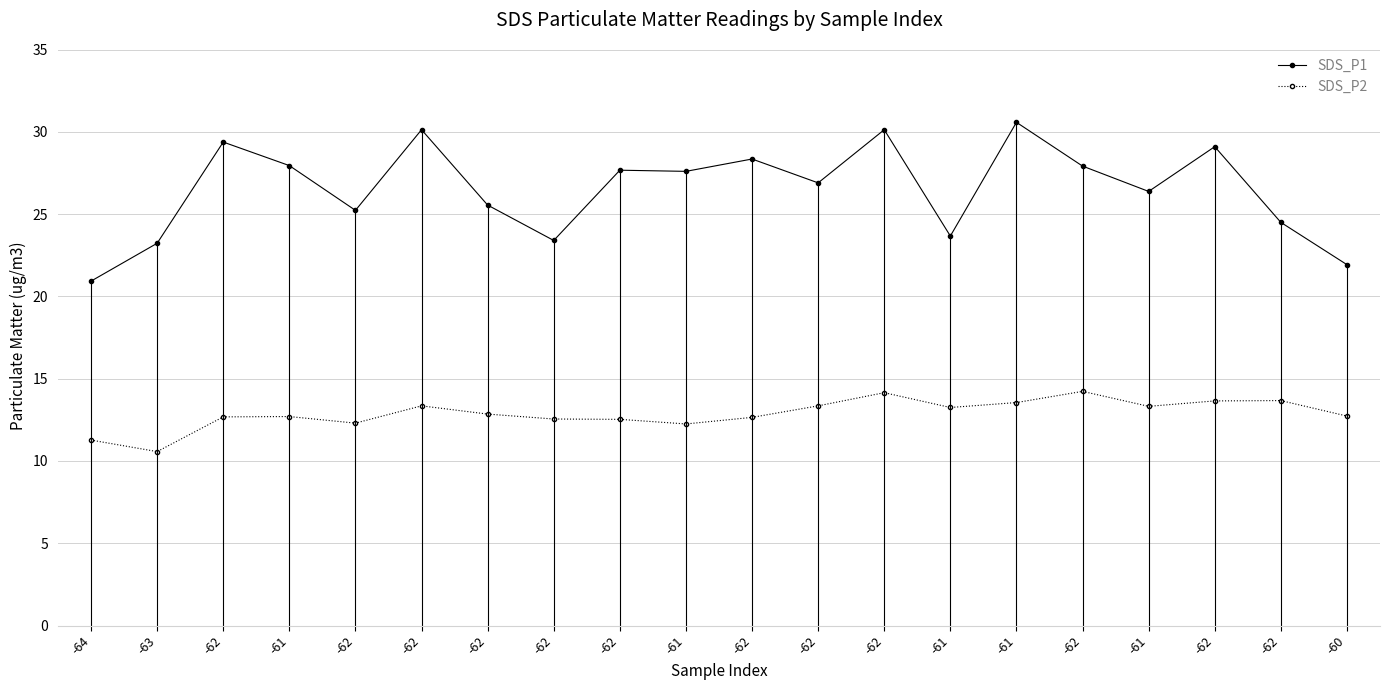

How many data points does each series have?

20